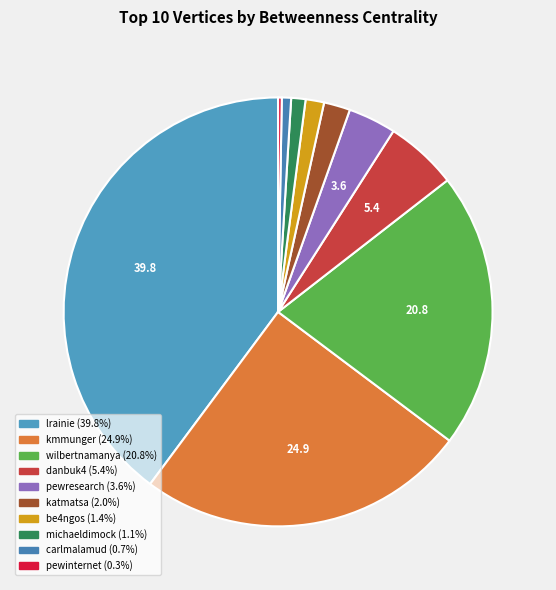

To the nearest percent, what percentage of the pie is pewresearch?

4%